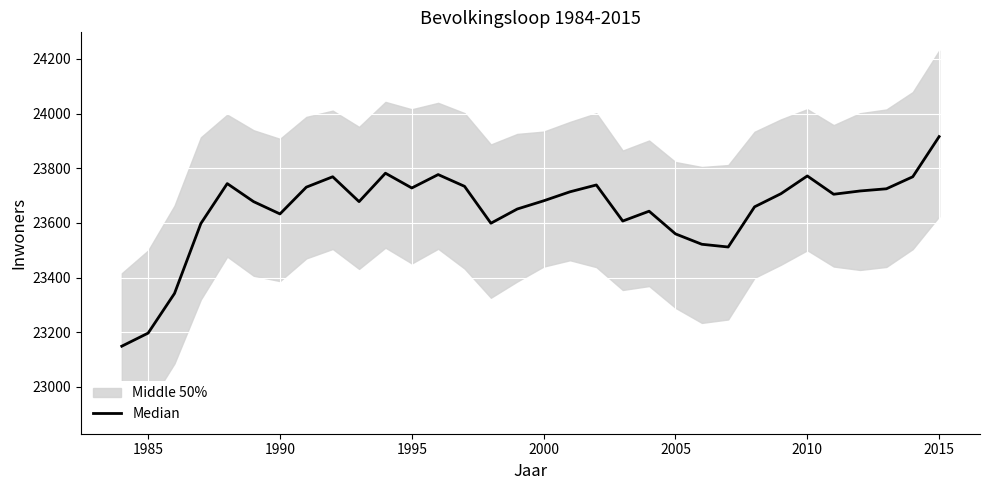

How many values are below 23705?

16